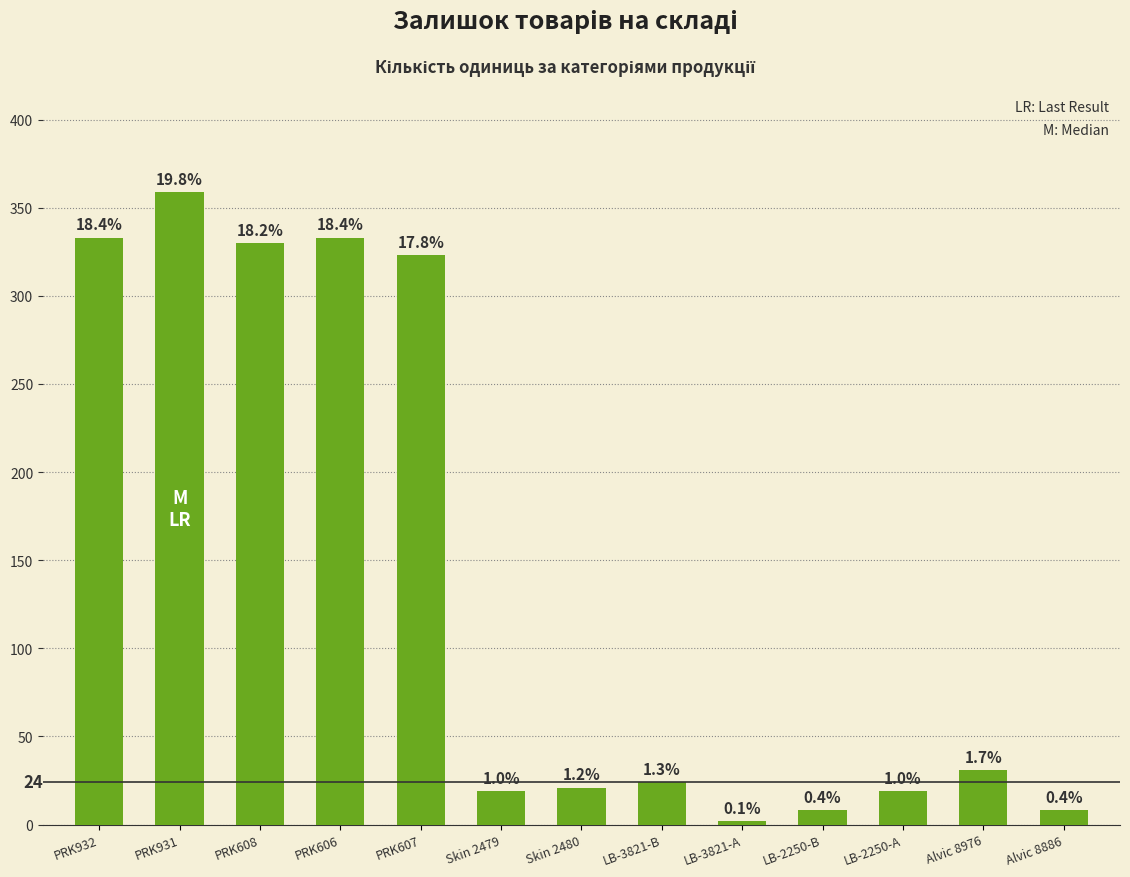

Reading left to right, list all the values displayed in this chart.

333	359	330	333	323	19	21	24	2	8	19	31	8